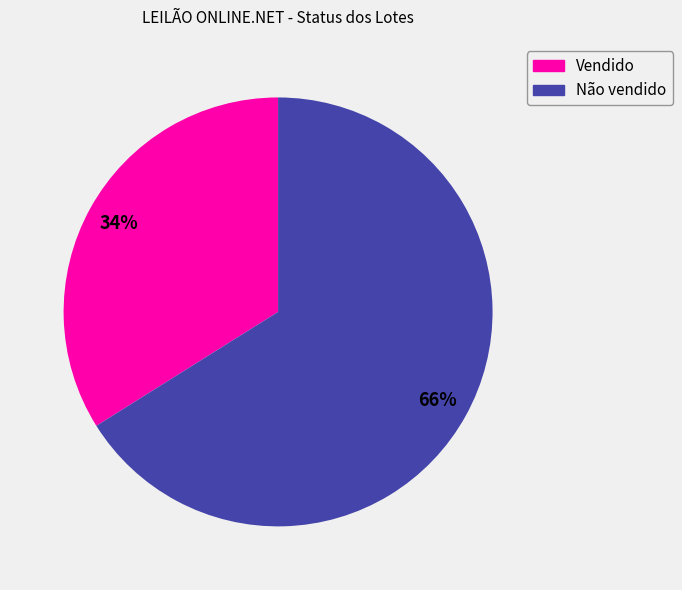

Which category has the smallest portion of the pie?

Vendido